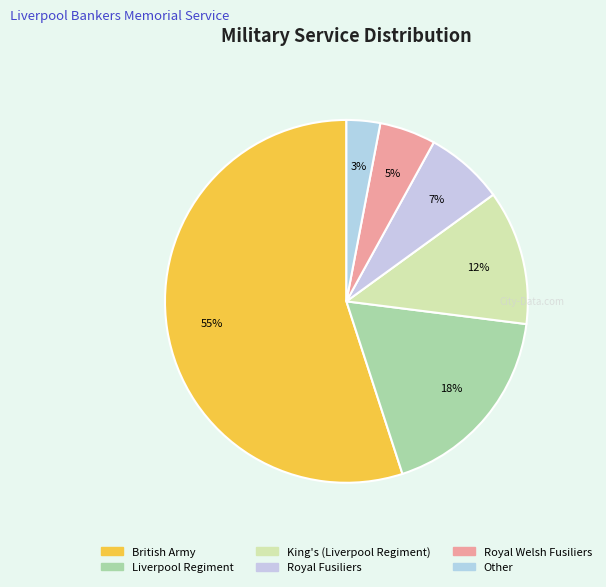

To the nearest percent, what is the average slice percentage?

17%